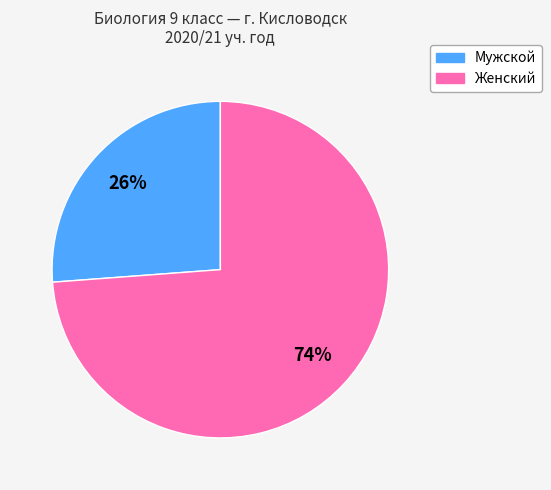

To the nearest percent, what is the average slice percentage?

50%